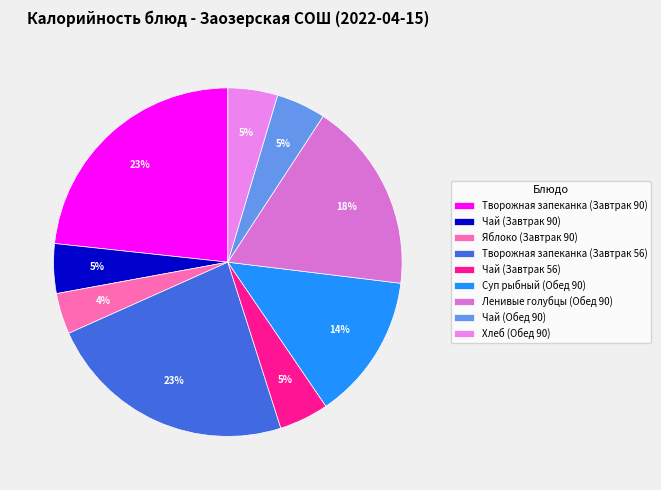

Which category has the smallest portion of the pie?

Яблоко (Завтрак 90)